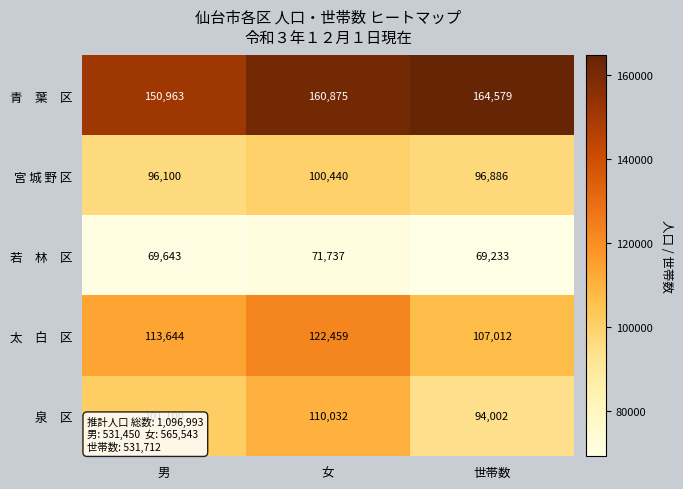

What is the total value across all series at 世帯数?

531712